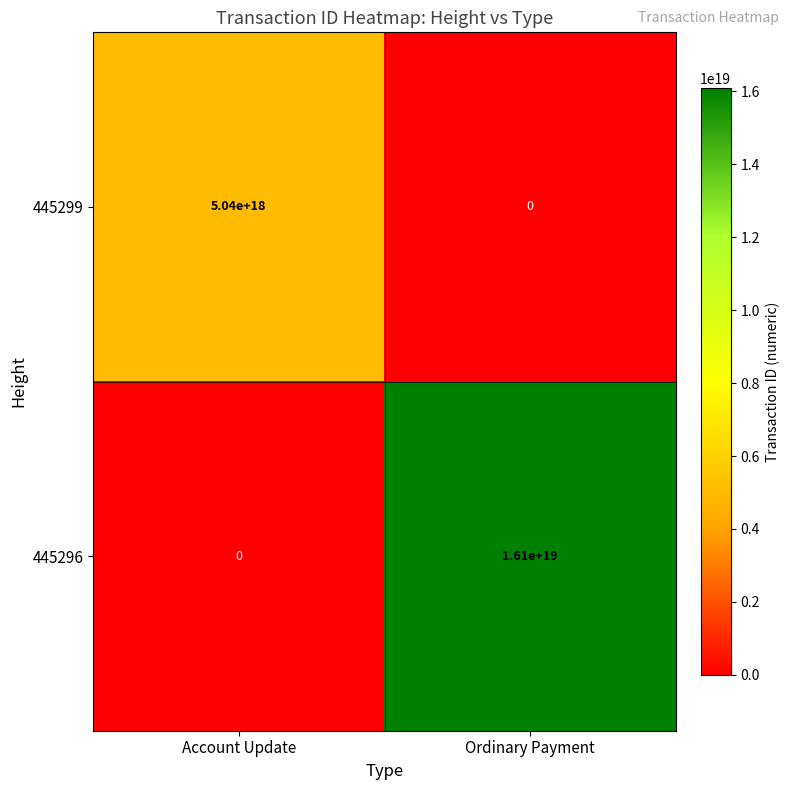

How many distinct data groups are displayed?

2